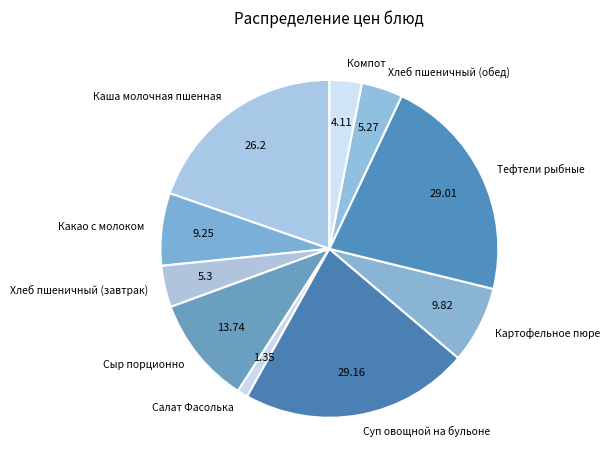

True or false: Каша молочная пшенная accounts for 30% of the total.

False